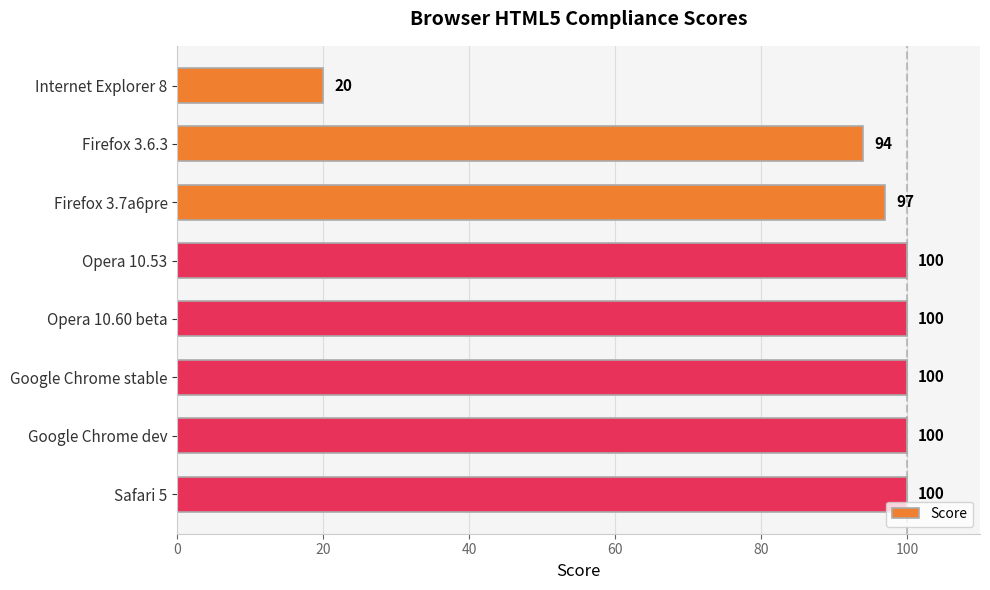

How many bars are there in total?

8